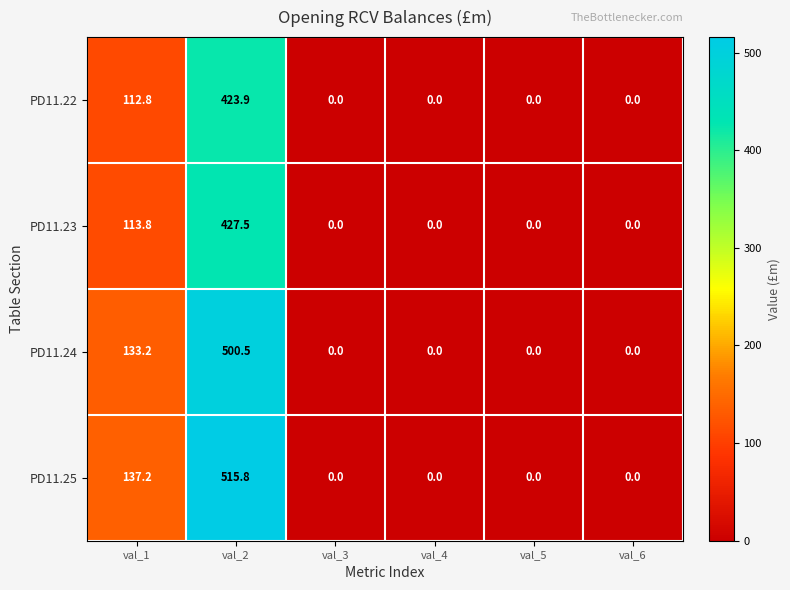

List the series in order of their peak value, highest first.

PD11.25, PD11.24, PD11.23, PD11.22